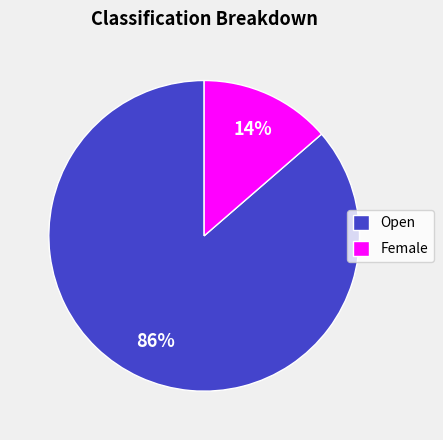

What is the majority slice?

Open